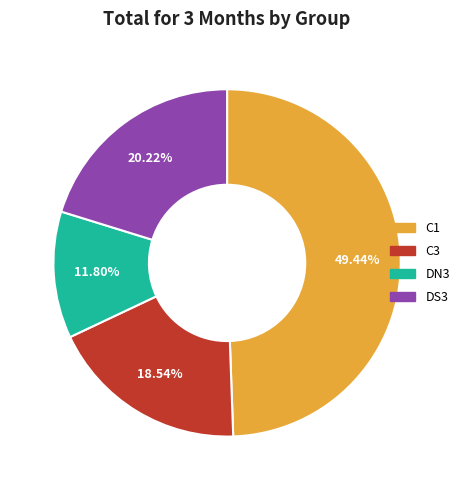

Does any single category account for the majority?

No